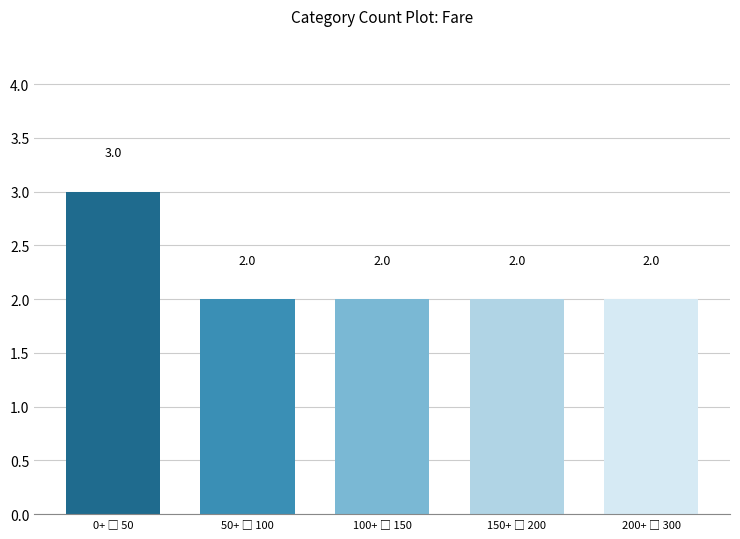

What is the value of the 3rd bar from the left?

2